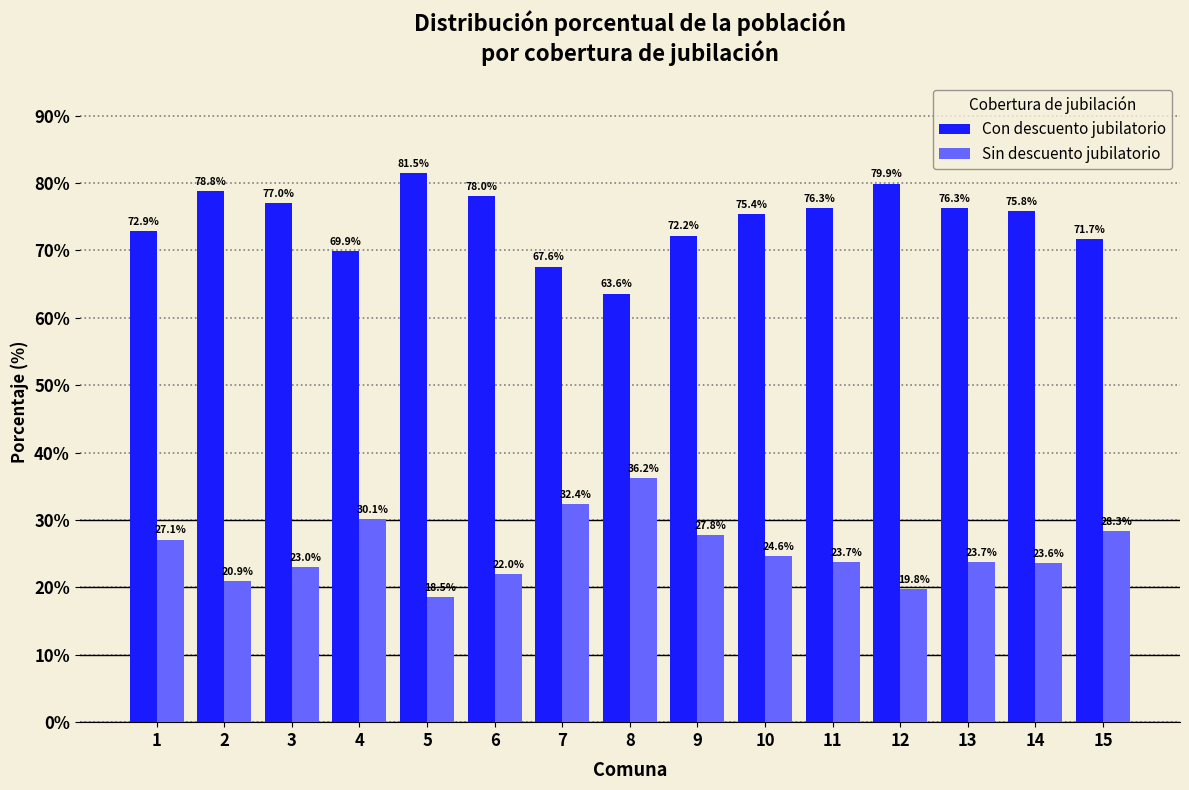

What is the value of the Con descuento jubilatorio bar at the 5th from the left?

81.5